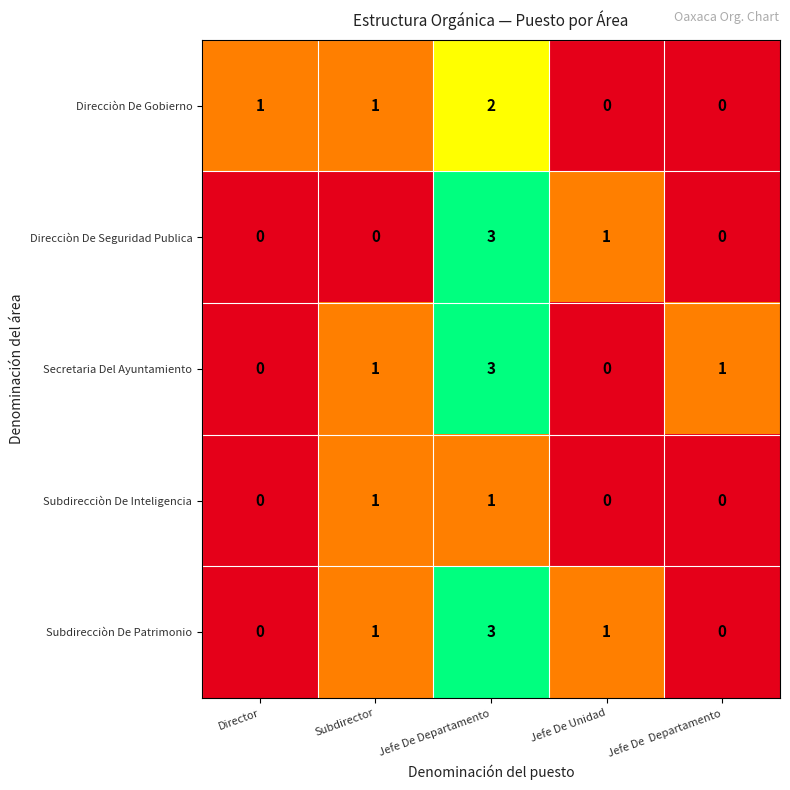

How many data points does each series have?

5